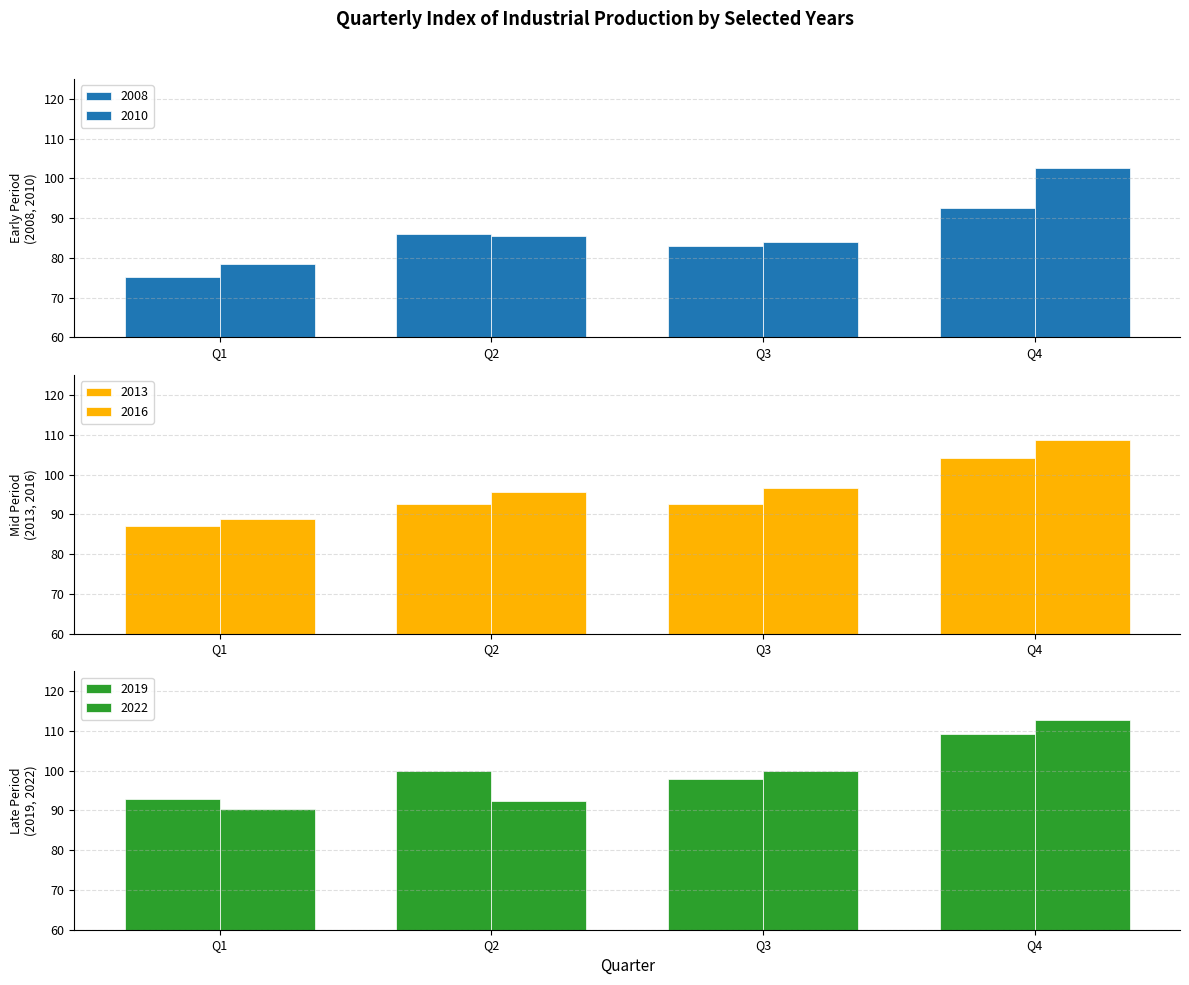

What is the difference between the highest and lowest values at Q3?

16.9